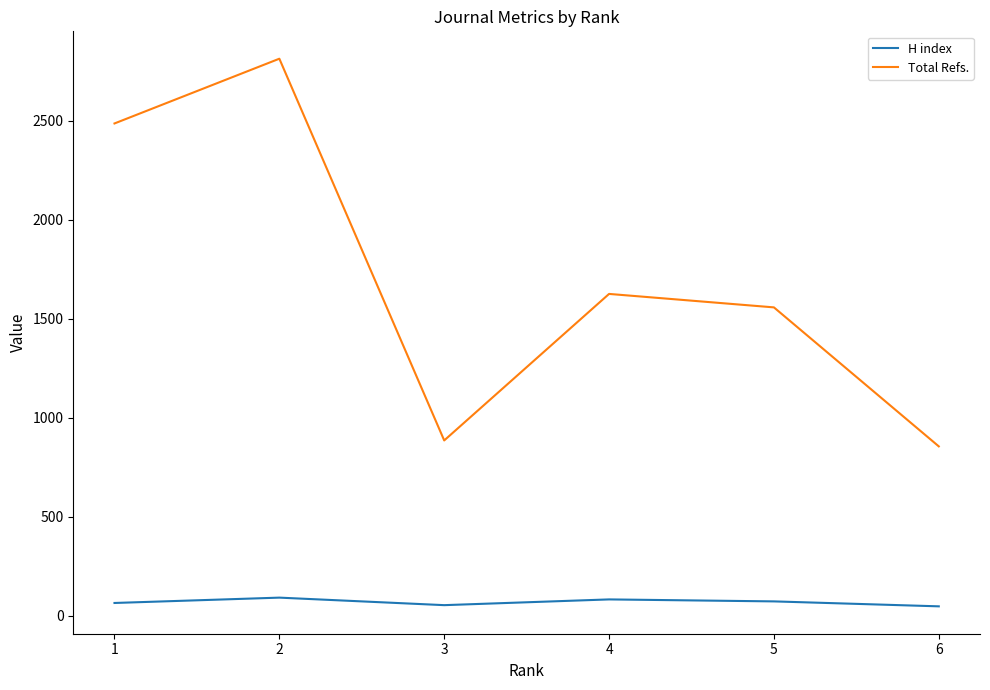

True or false: H index and Total Refs. intersect in this chart.

False